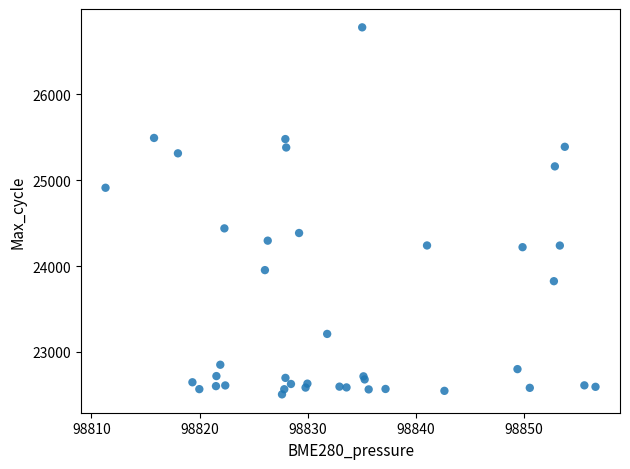

What Y value in the scatter plot is closest to 24643?

24439